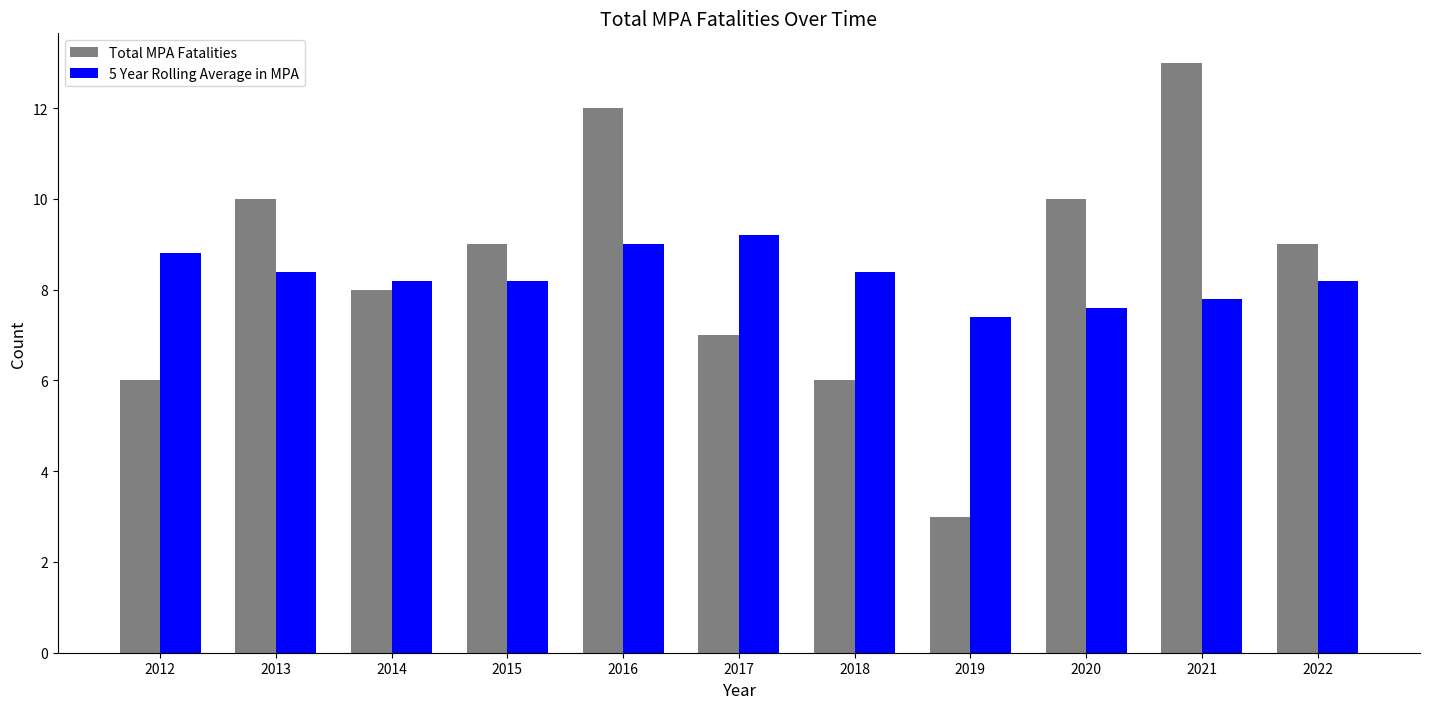

Where does the 5 Year Rolling Average in MPA series first go above 8?

2012